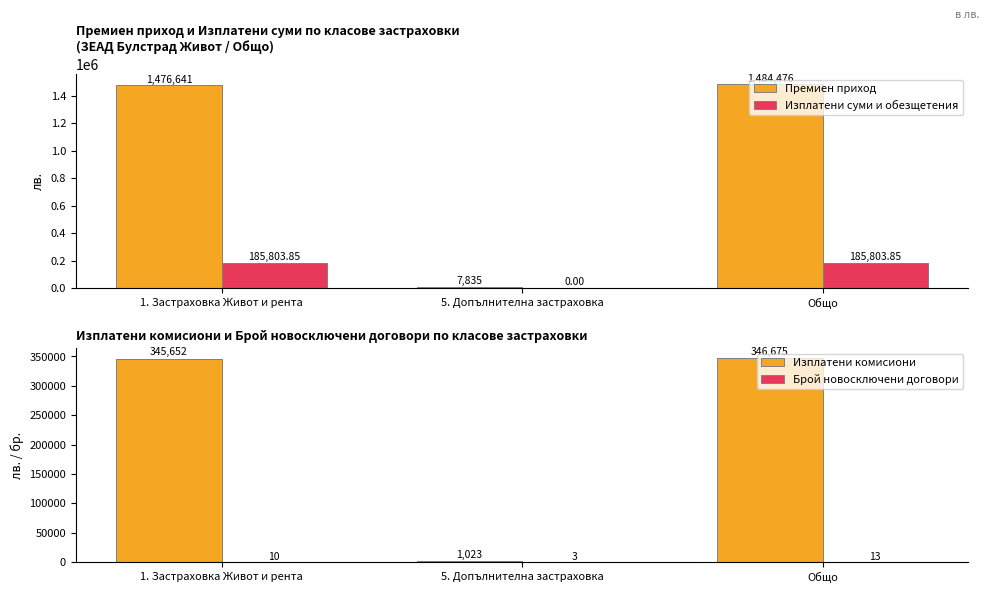

What is the sum of all Изплатени комисиони values?

693350